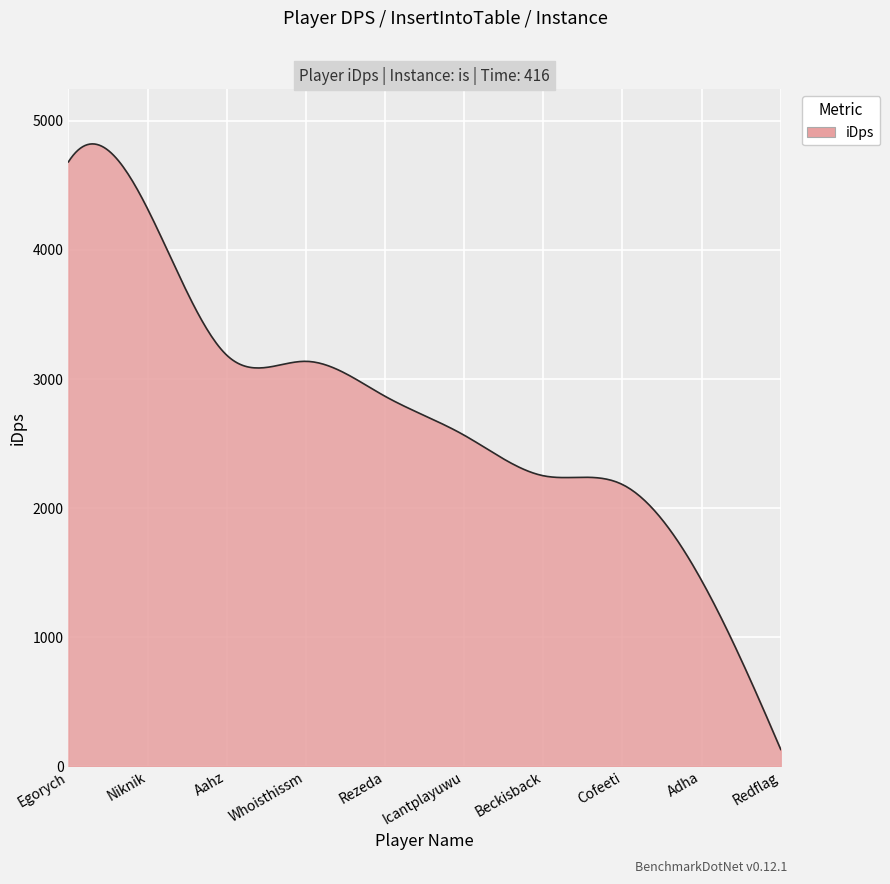

What is the maximum value shown in the chart?

4821.7